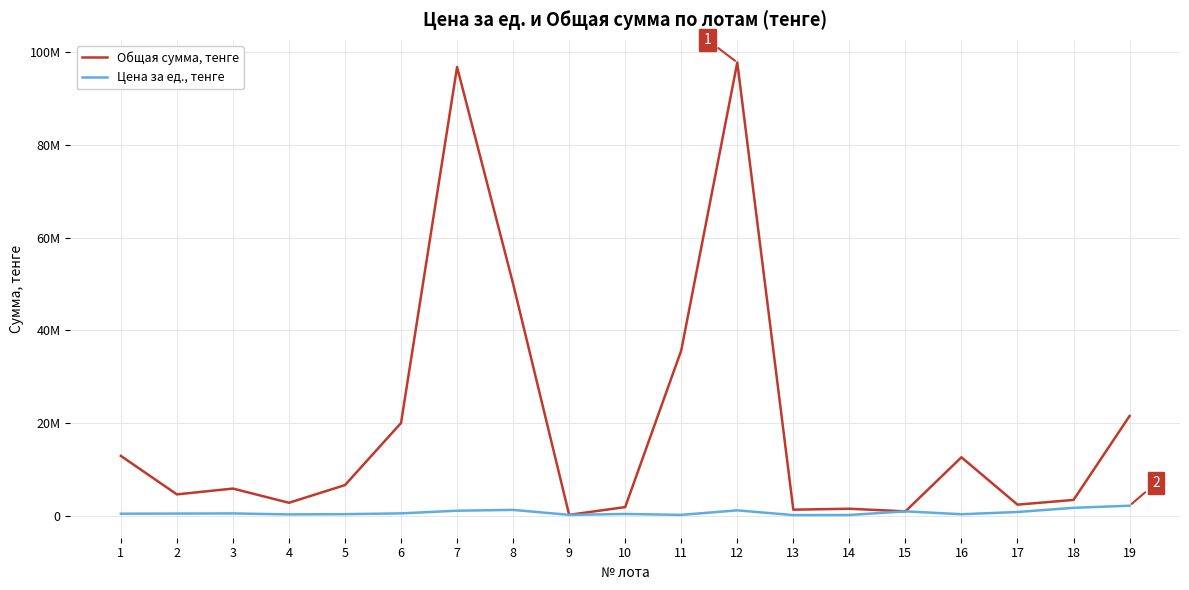

What is the difference between the highest and lowest values at 3?

5362500